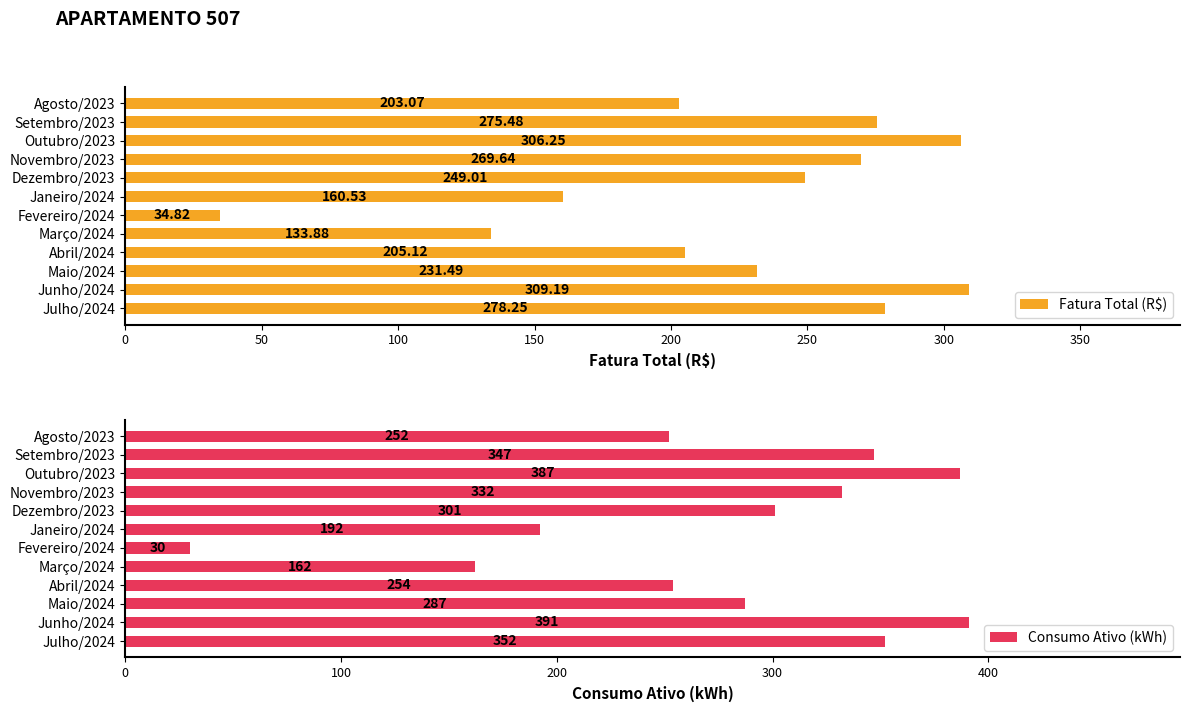

Reading right to left, transcribe all the data shown in this chart.

Fatura Total (R$): 278.2	309.2	231.5	205.1	133.9	34.8	160.5	249.0	269.6	306.2	275.5	203.1
Consumo Ativo (kWh): 352.0	391.0	287.0	254.0	162.0	30.0	192.0	301.0	332.0	387.0	347.0	252.0